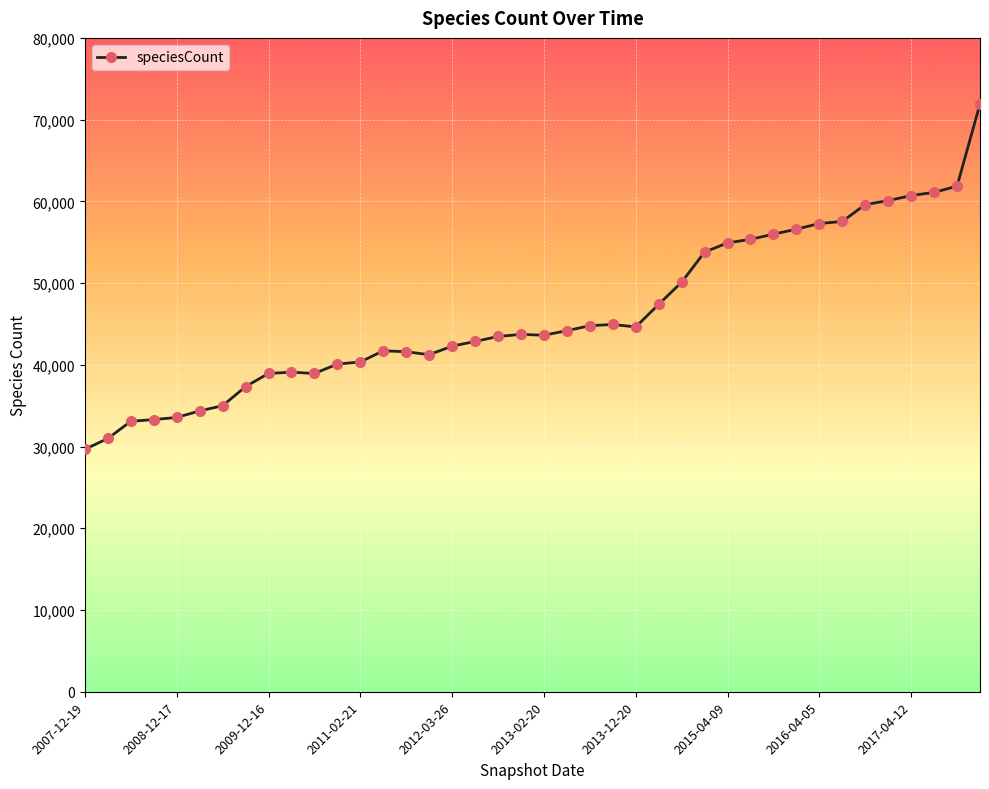

What is the difference between the maximum and minimum values?

42258